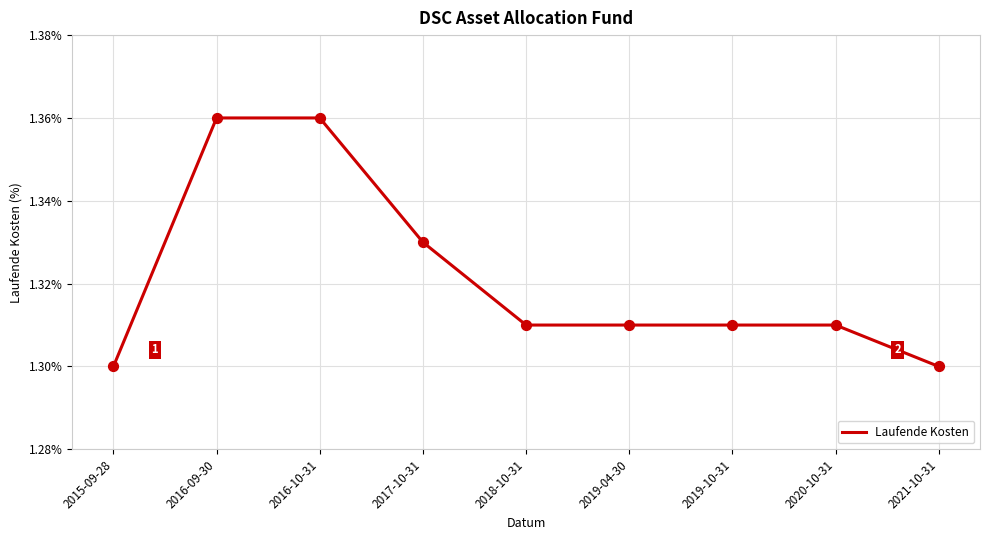

What is the ratio of the value at 2015-09-28 to the value at 2019-04-30?

1.0